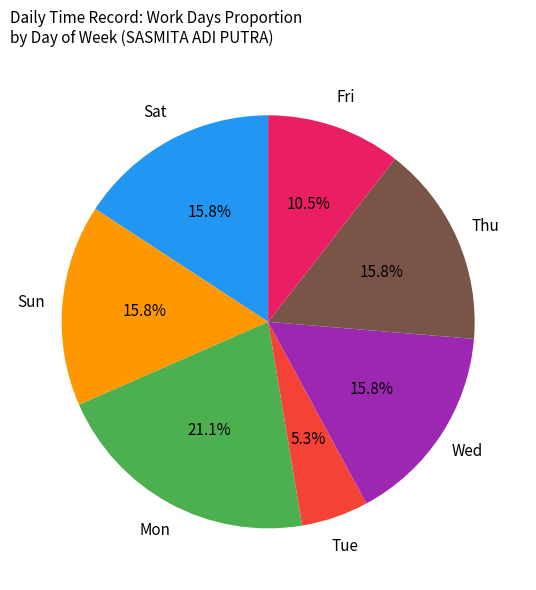

Does any single category account for the majority?

No